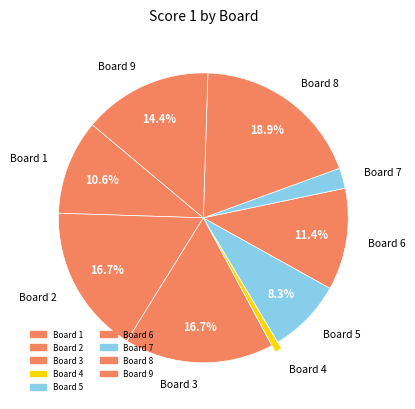

Does Board 9 represent more than half of the total?

No